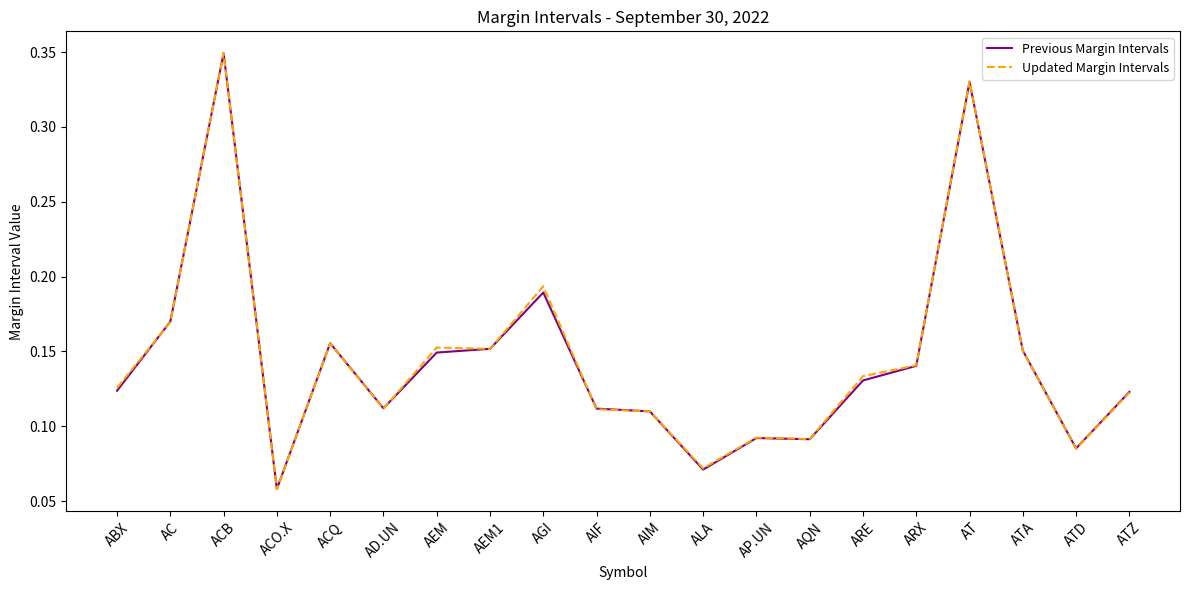

What position from the left is AEM1?

8